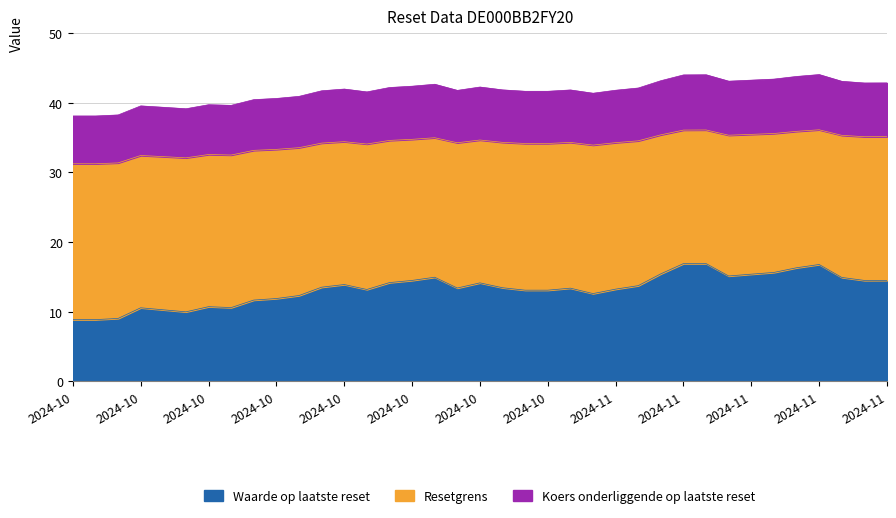

At which category does the chart reach its peak across all series?

2024-11